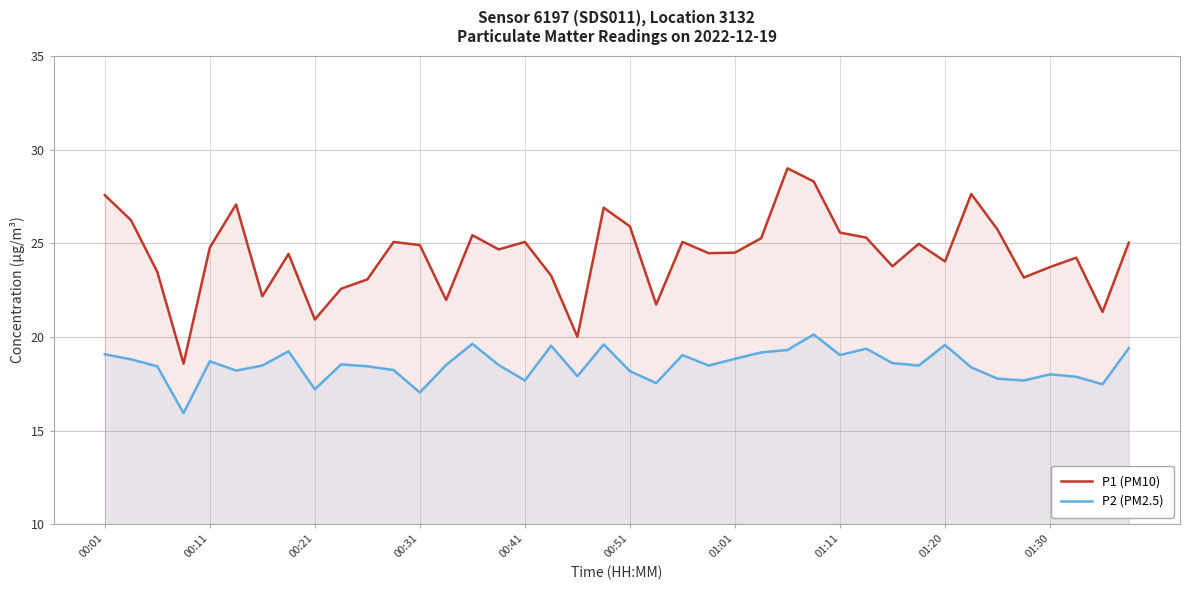

Between 00:01 and 19, which series saw the biggest shift?

P1 (PM10)